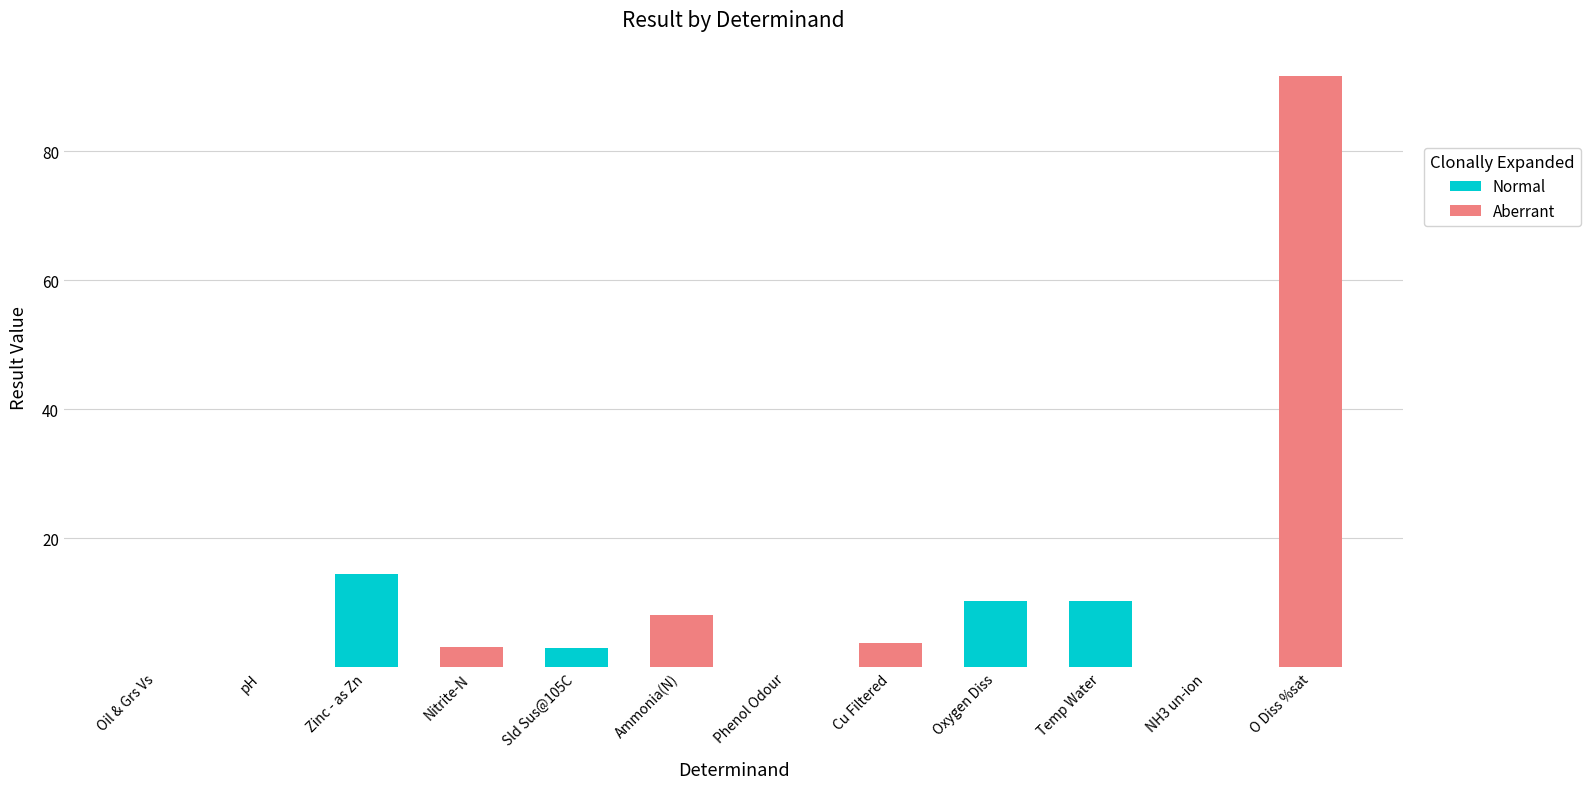

What is the sum of all Normal values?

38.0